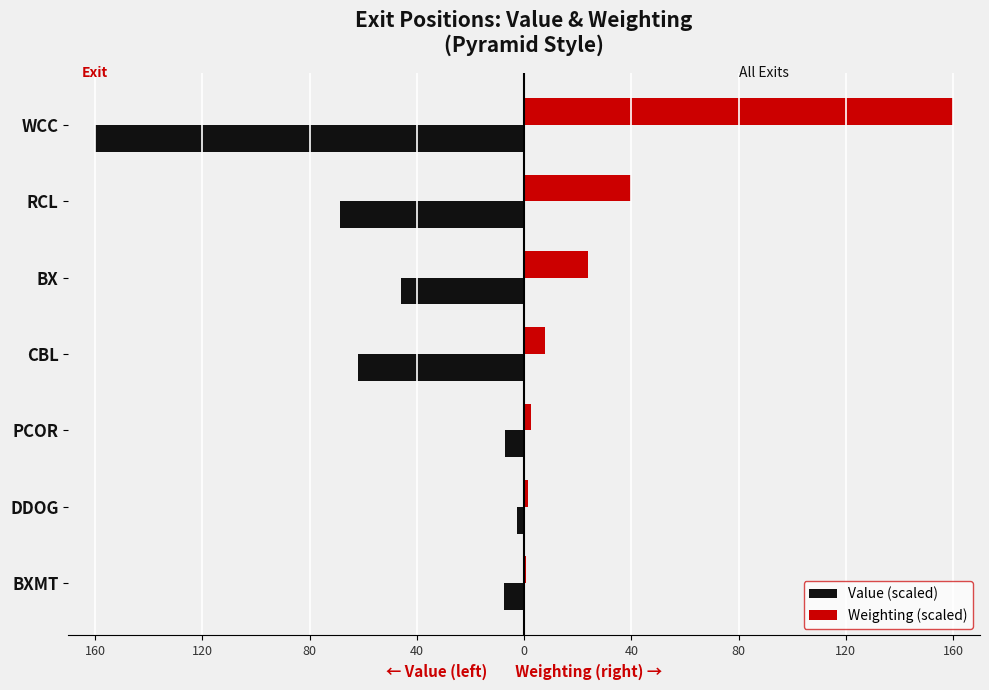

Rank the series by their average value, from highest to lowest.

Weighting (scaled), Value (scaled)